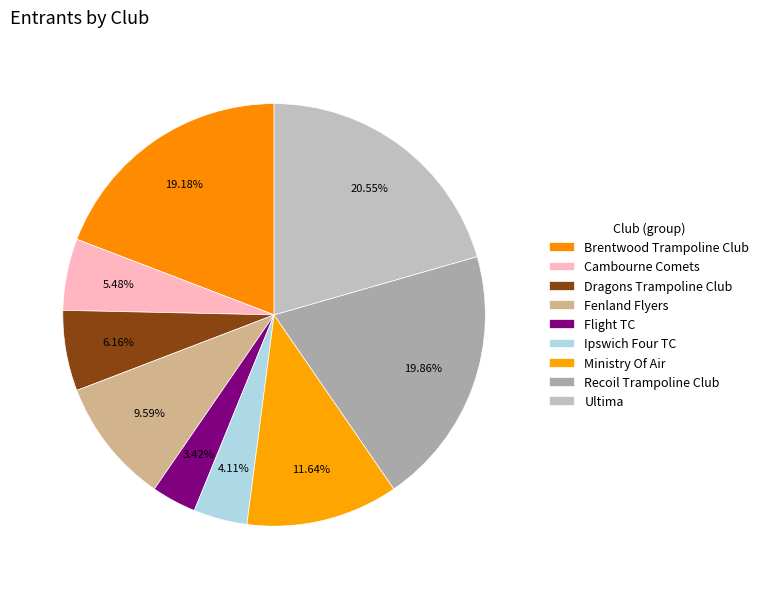

How much of the chart is everything except Brentwood Trampoline Club?

80.8%